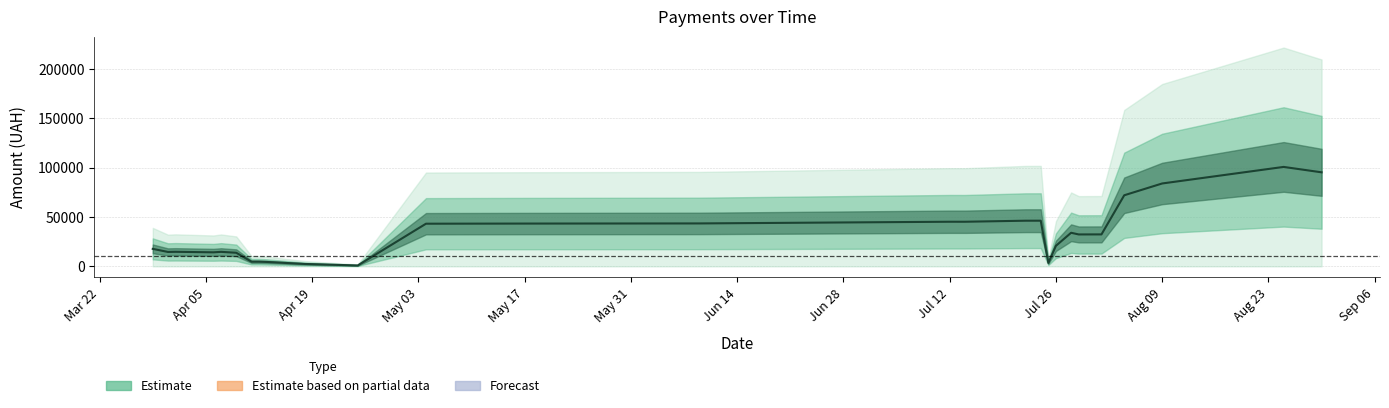

Is this an area chart (filled region under the line)?

No